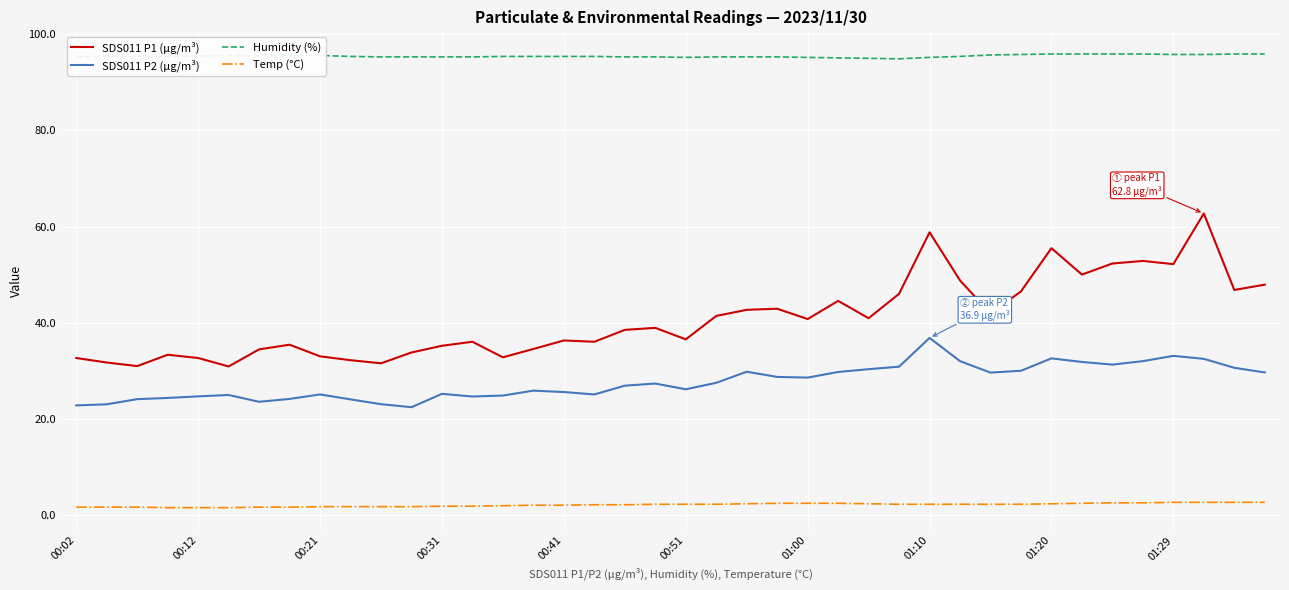

Is this an area chart (filled region under the line)?

No